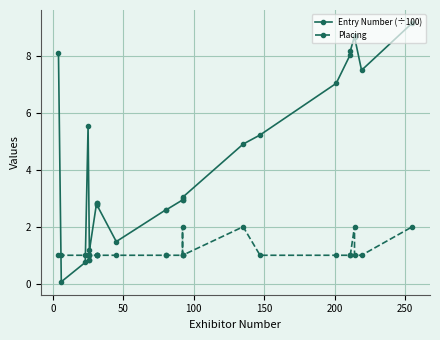

Which series has the largest range (max minus min)?

Entry Number (÷100)